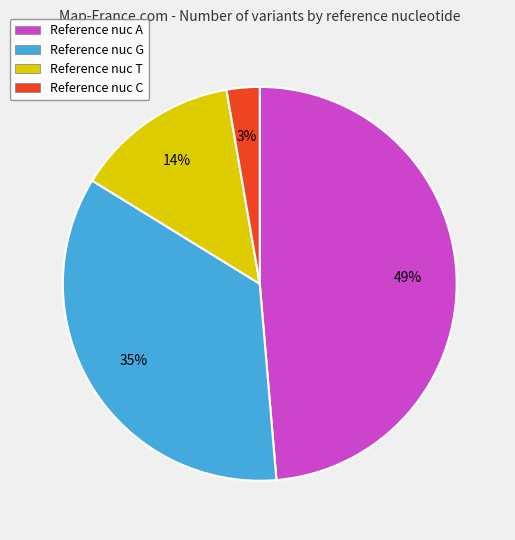

To the nearest percent, what percentage of the pie is Reference nuc T?

14%